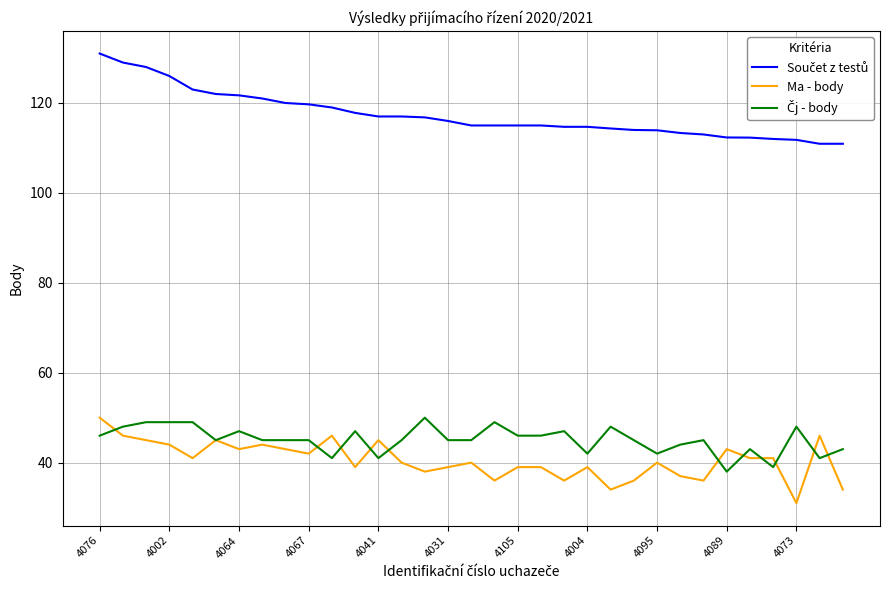

What is the lowest value of the Ma - body series?

31.0